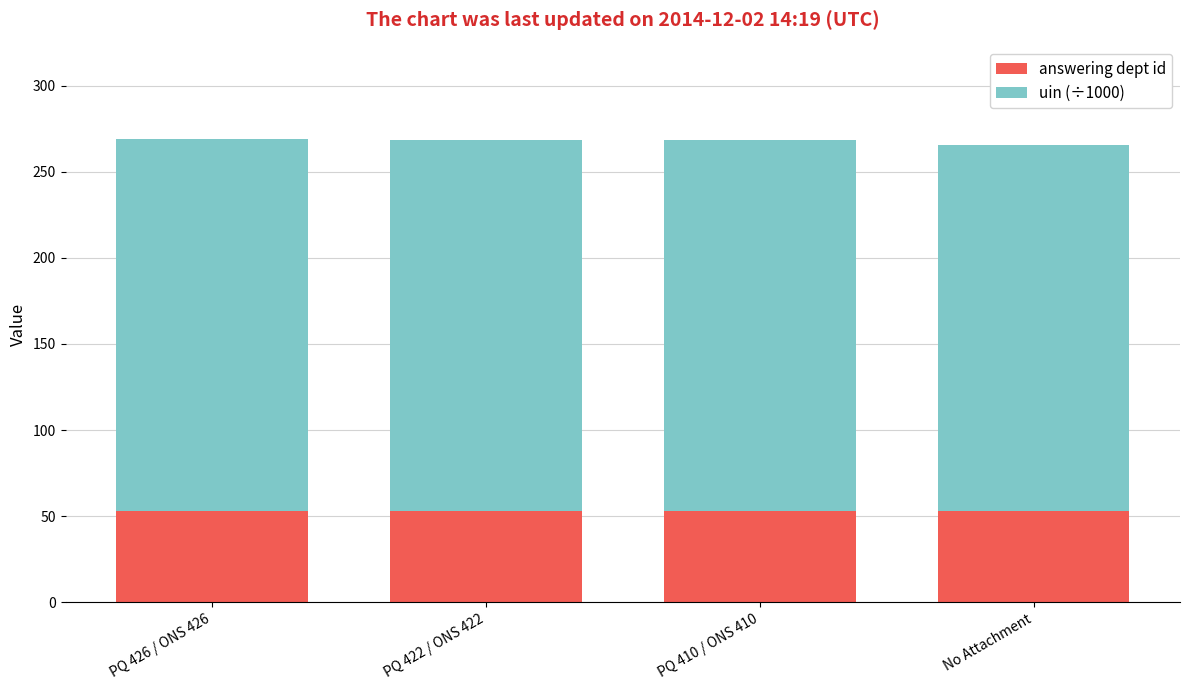

Is it true that answering dept id equals 73.0 at PQ 422 / ONS 422?

False